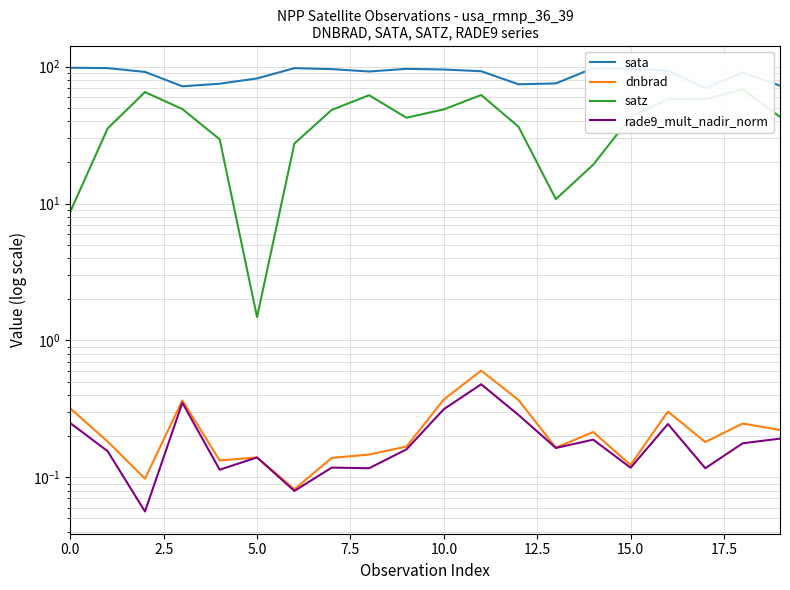

What is the label of the 6th point from the right?

14